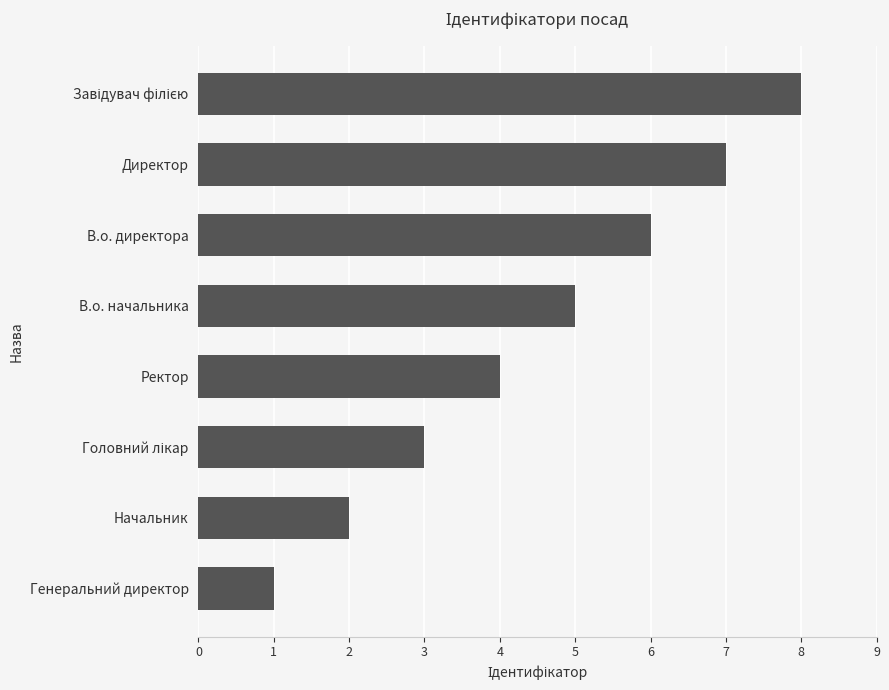

What is the difference between the second highest and minimum values?

6